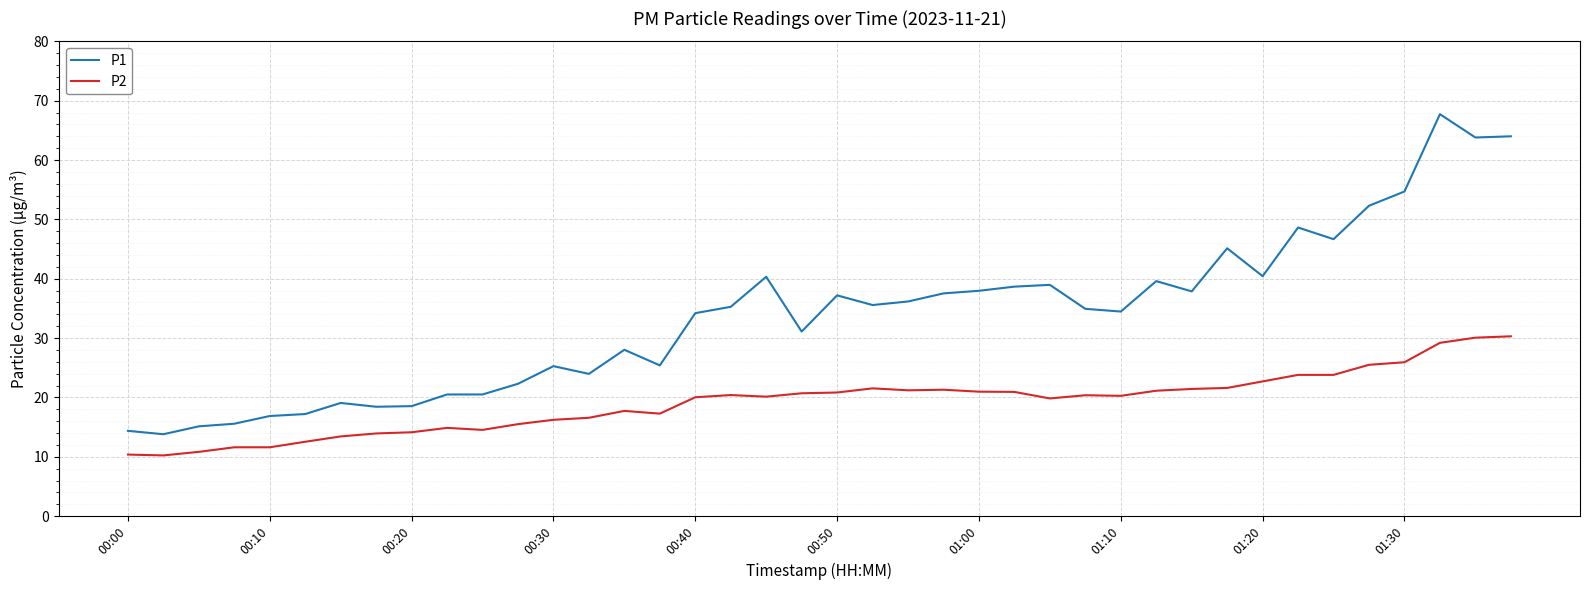

What is the greatest value displayed?

67.7